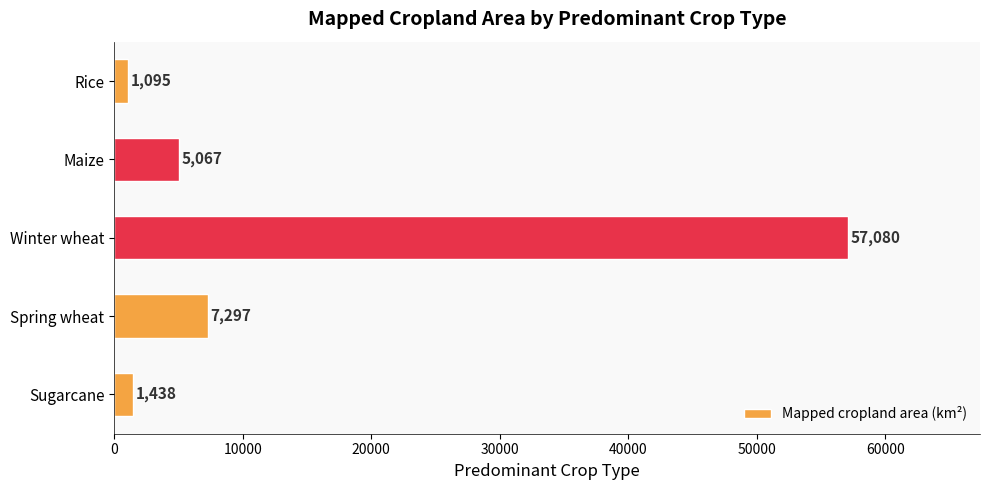

Reading top to bottom, what are all the values shown in this chart?

1095	5067	57080	7297	1438